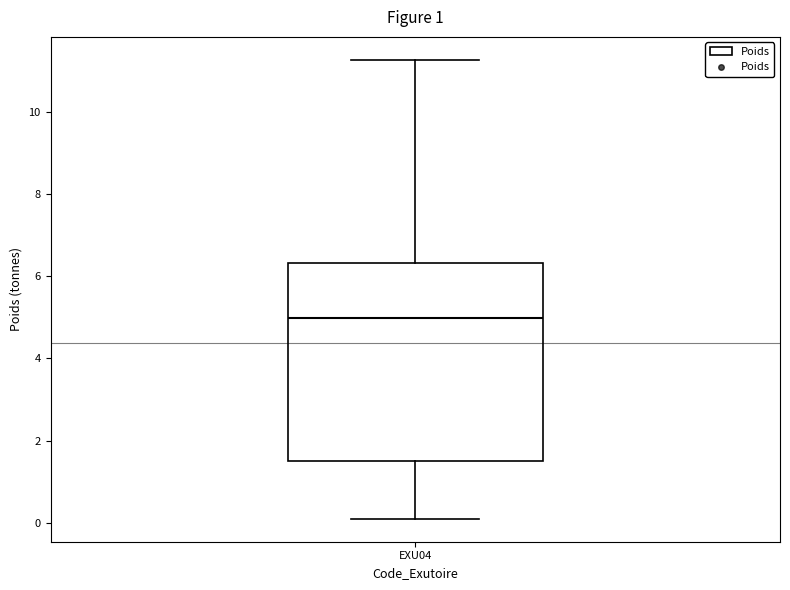

Where does the upper whisker of the box for EXU04 end on the y-axis? The values are not printed on the chart, so give them approximately, as read against the axis.

11.2